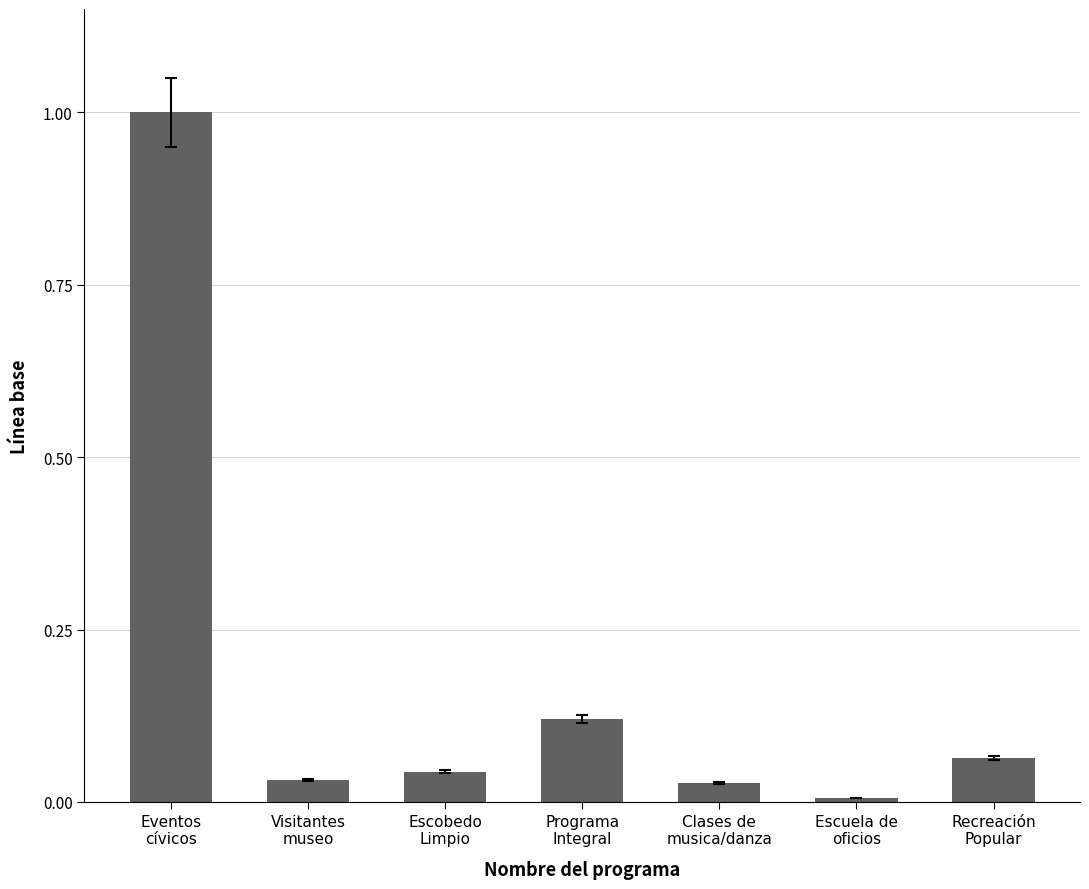

Is it true that the value at Escobedo
Limpio is 0.0?

True